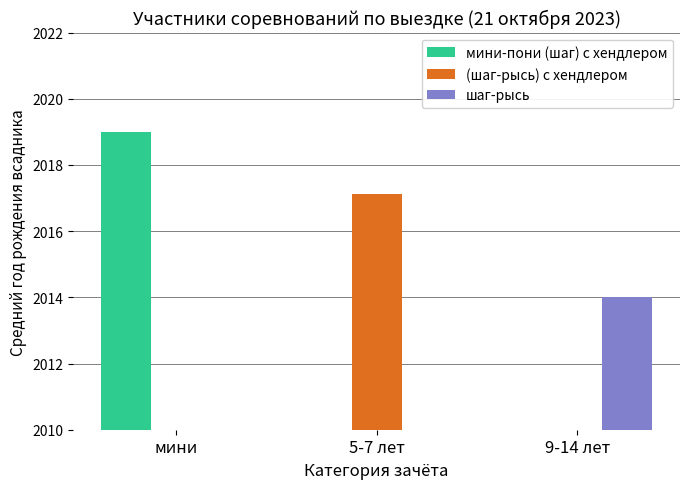

What is the label of the 1st bar from the right?

9-14 лет